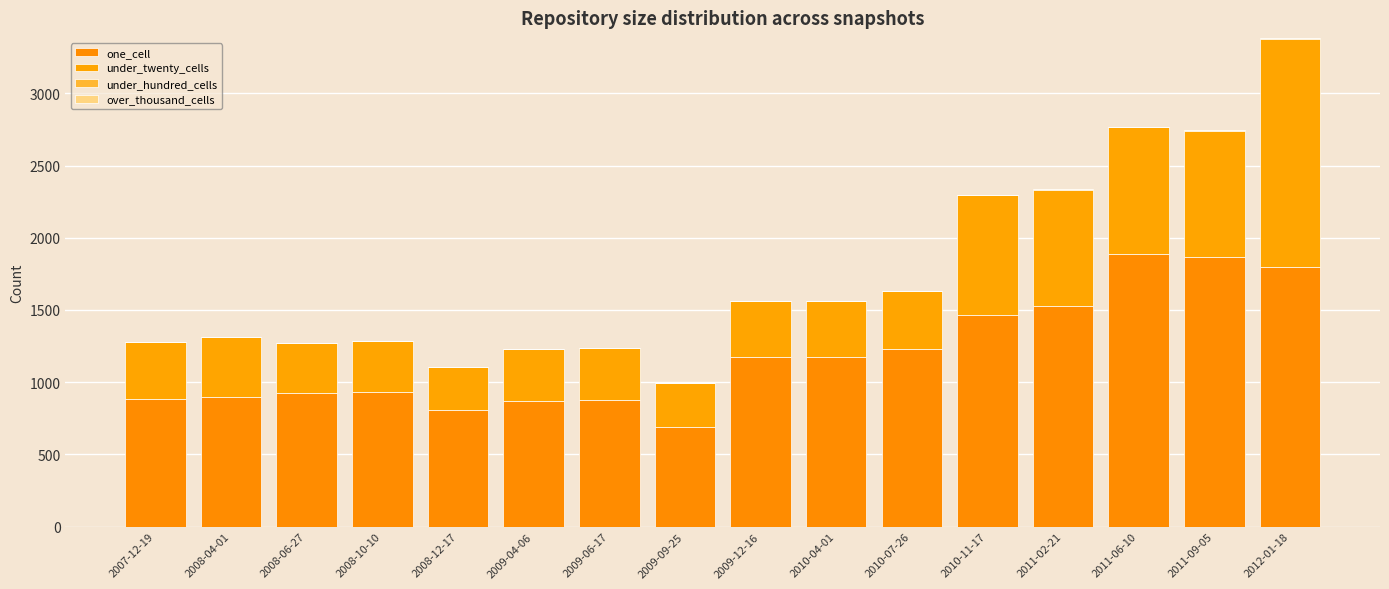

Rank the series at 2009-09-25 from highest to lowest value.

one_cell, under_twenty_cells, under_hundred_cells, over_thousand_cells